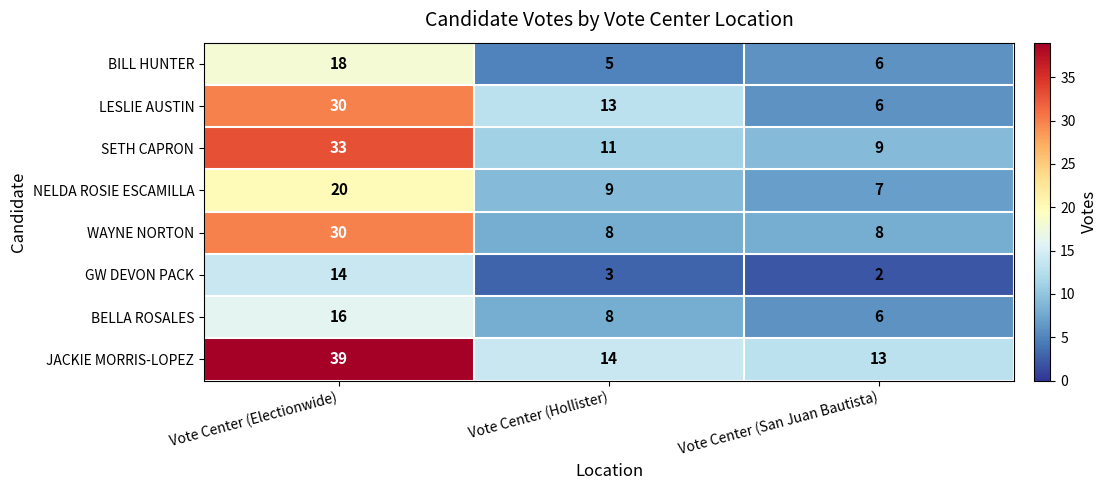

How many data points in BELLA ROSALES are less than 8?

1